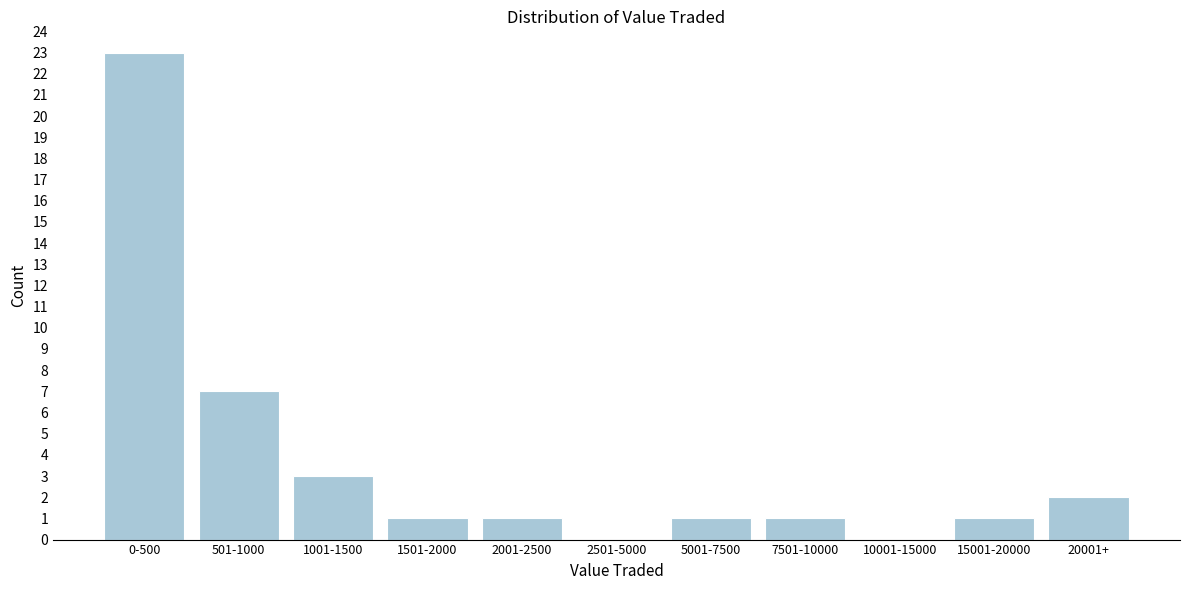

Reading left to right, transcribe all the data shown in this chart.

0-500=23	501-1000=7	1001-1500=3	1501-2000=1	2001-2500=1	2501-5000=0	5001-7500=1	7501-10000=1	10001-15000=0	15001-20000=1	20001+=2